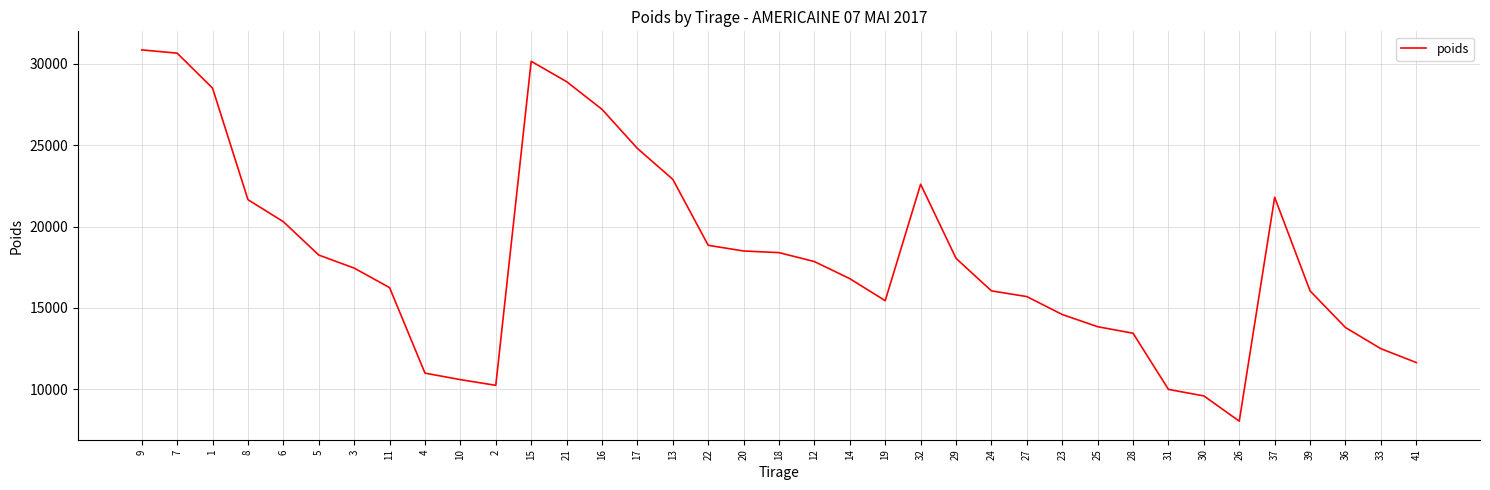

Count the number of categories in the chart.

37